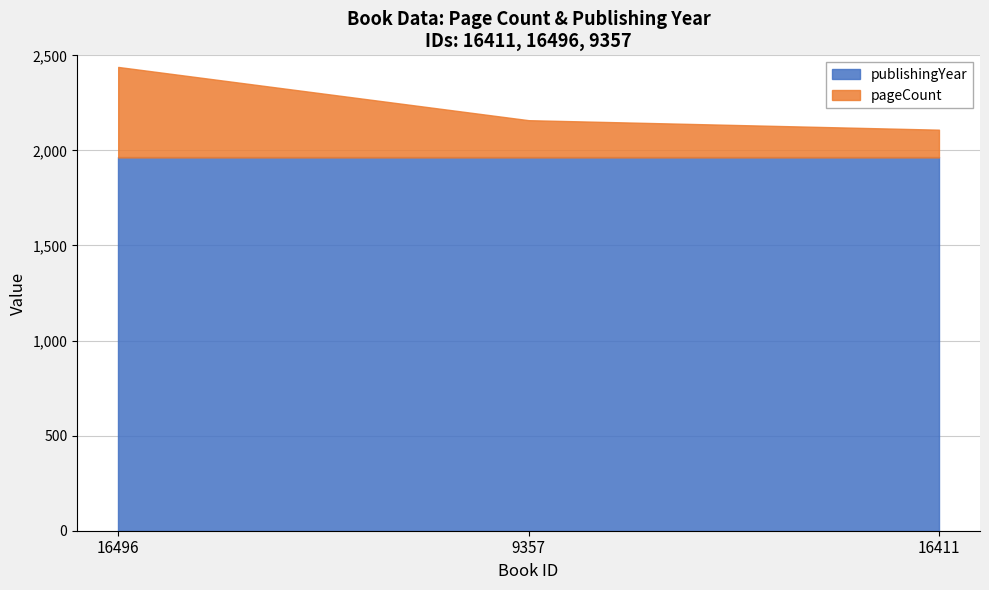

Rank the categories by pageCount value from highest to lowest.

16496, 9357, 16411